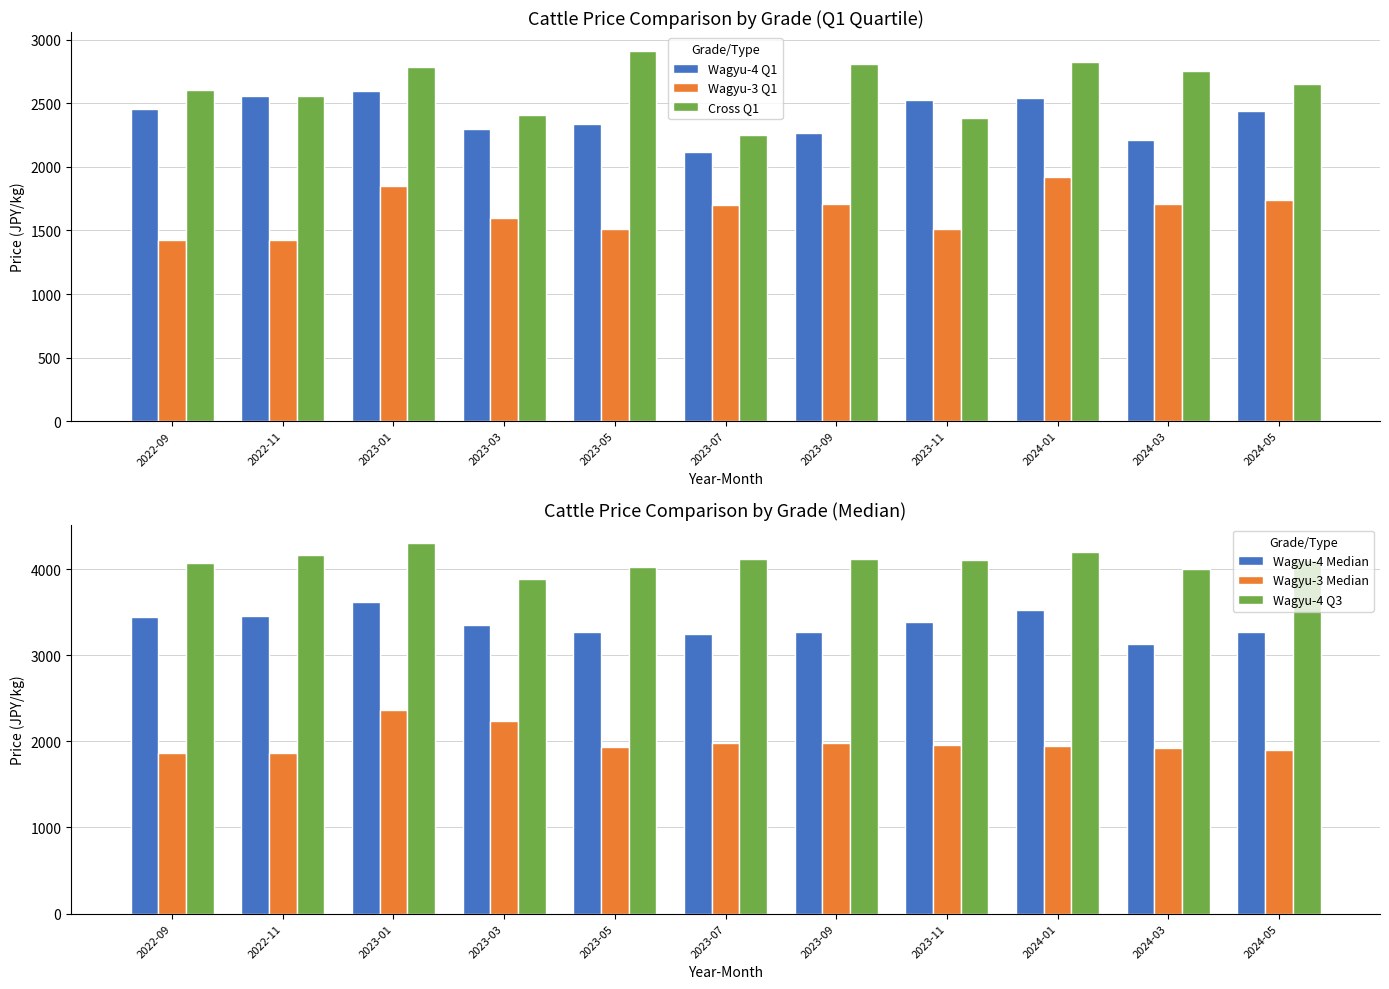

What is the approximate value of Cross Q1 at 2023-07, to the nearest 50?

2250